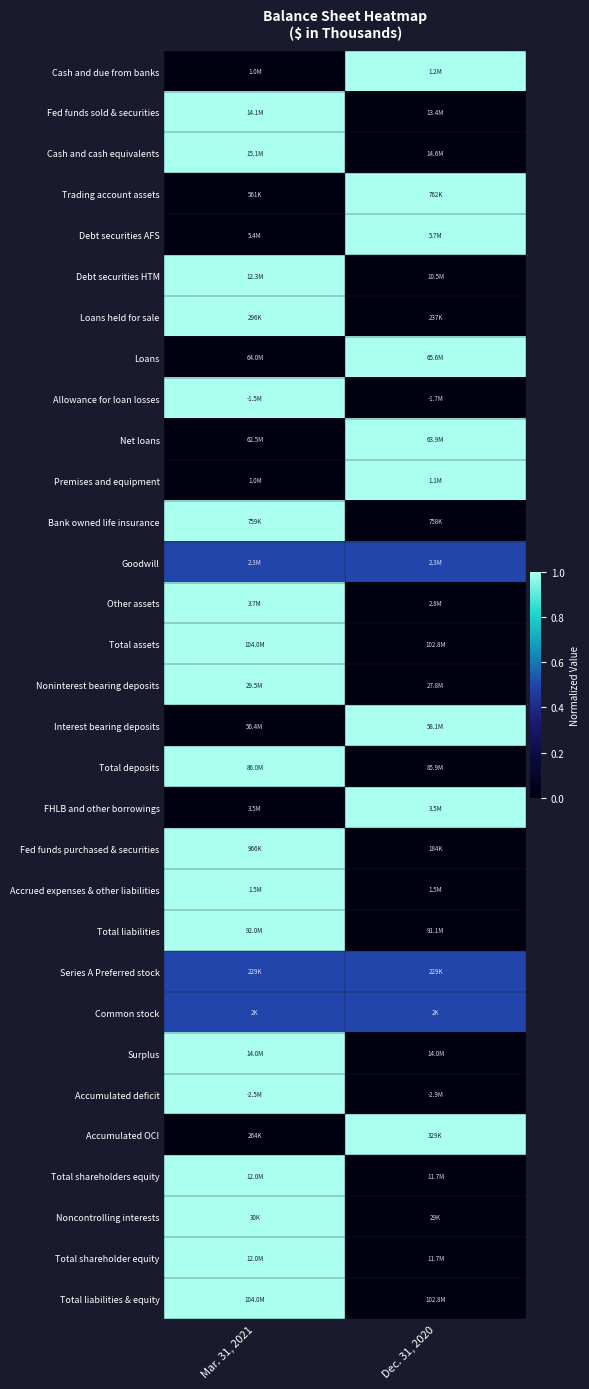

At which category is the sum across all series the highest?

Mar. 31, 2021